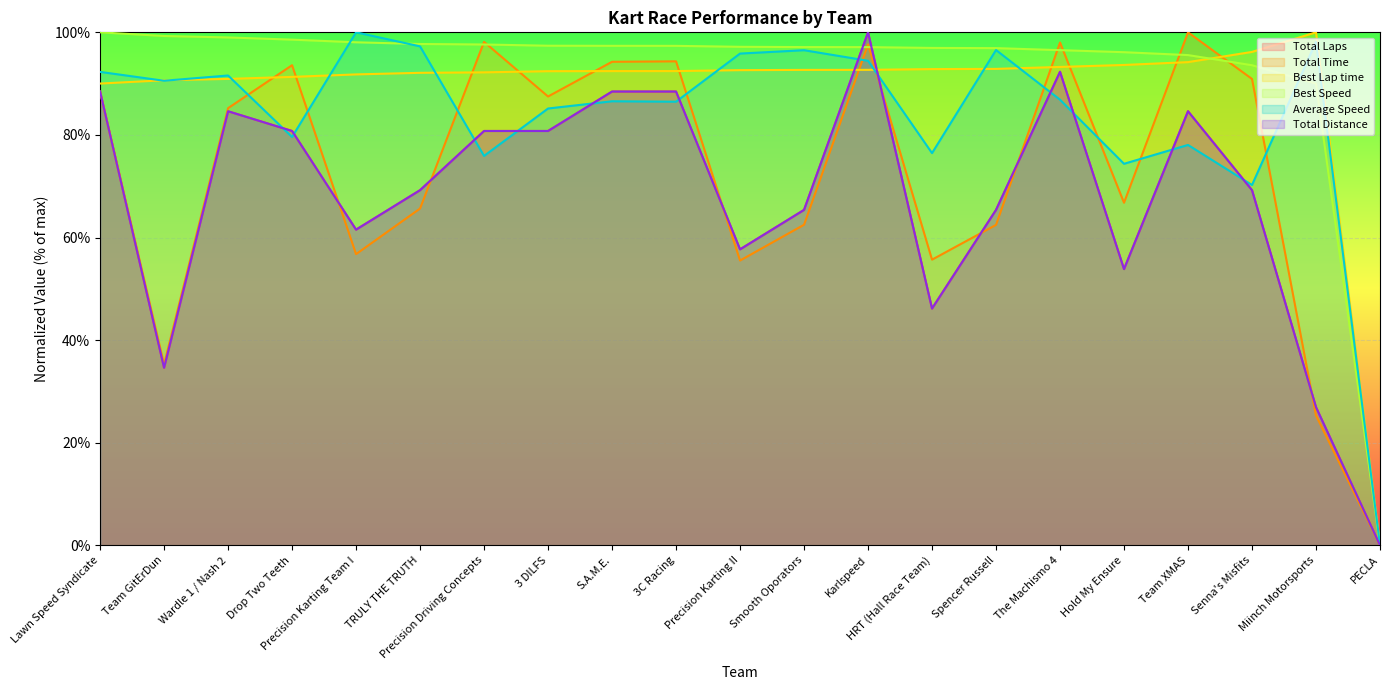

Is it true that Total Distance equals 21.5 at The Machismo 4?

False